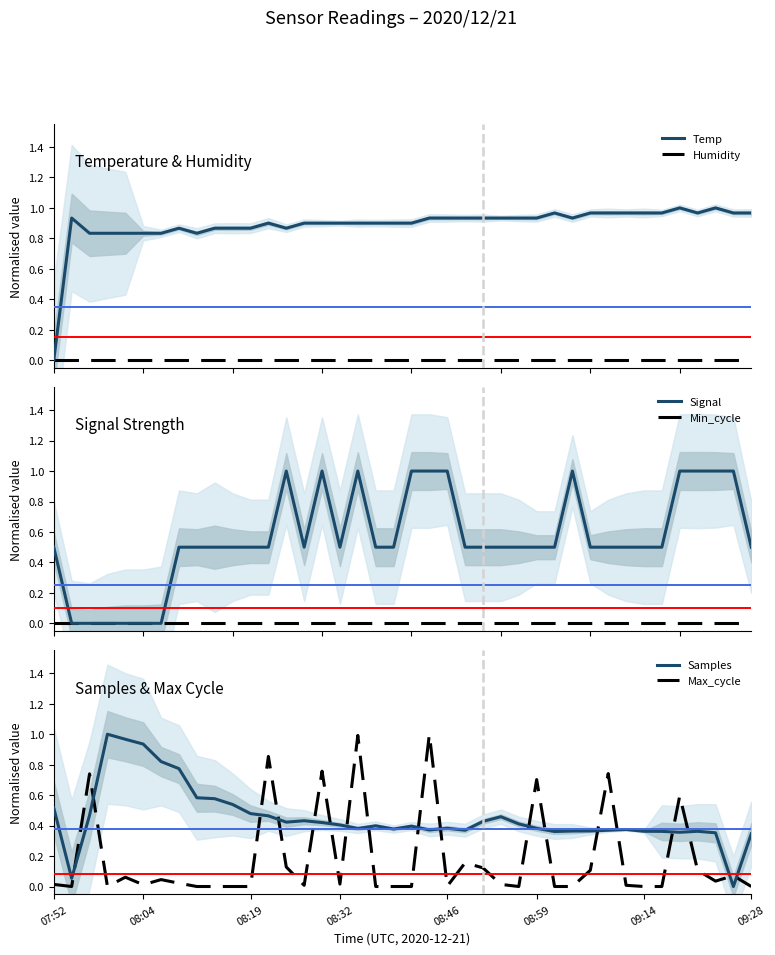

How many categories are shown in the chart?

40